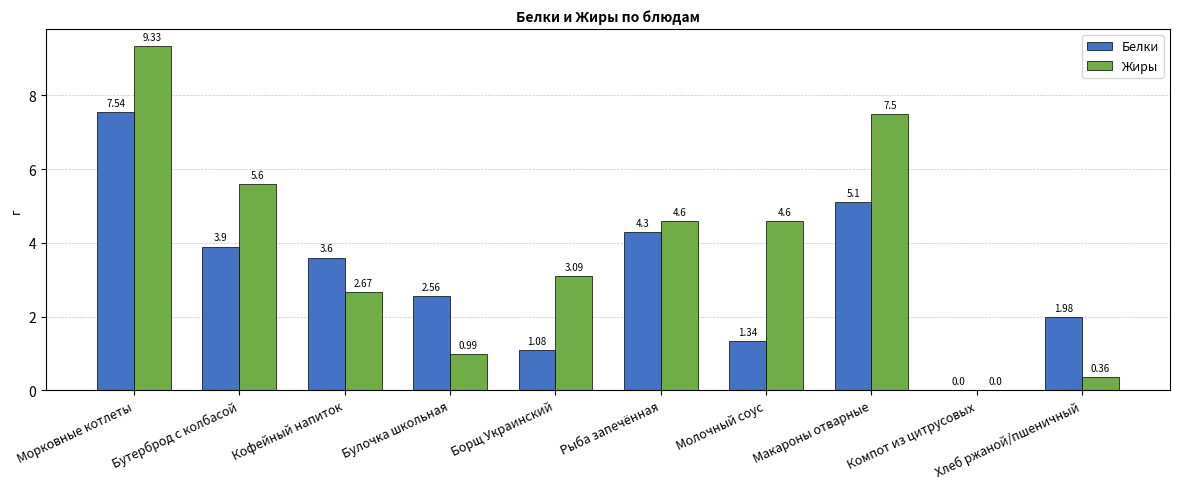

Between Борщ Украинский and Хлеб ржаной/пшеничный, which series saw the biggest shift?

Жиры